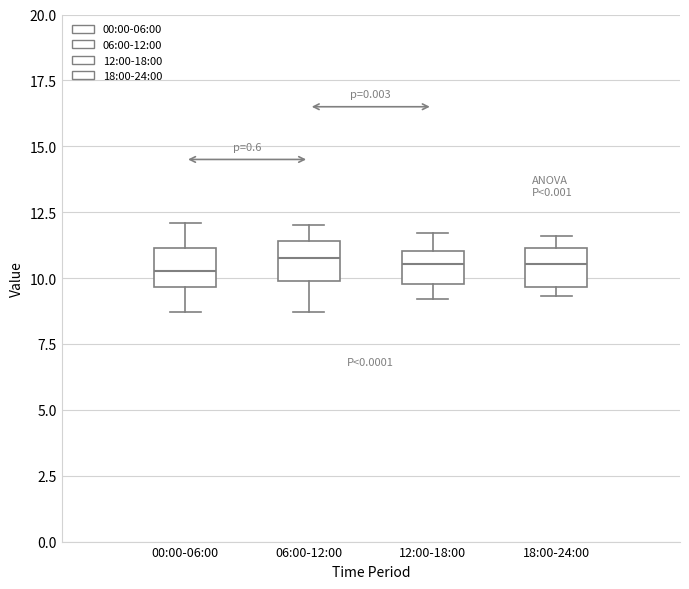

Reading left to right, read every box against the y-axis: the position of its median line, the range the box covers, and the ends of its whiskers. The values are not printed on the chart, so give them approximately, as read against the axis.

00:00-06:00: median 10.5, box 9.5 to 11.0, whiskers 8.5 to 12.0
06:00-12:00: median 11.0, box 10.0 to 11.5, whiskers 8.5 to 12.0
12:00-18:00: median 10.5, box 10.0 to 11.0, whiskers 9.0 to 11.5
18:00-24:00: median 10.5, box 9.5 to 11.0, whiskers 9.5 (just below the box's lower edge) to 11.5